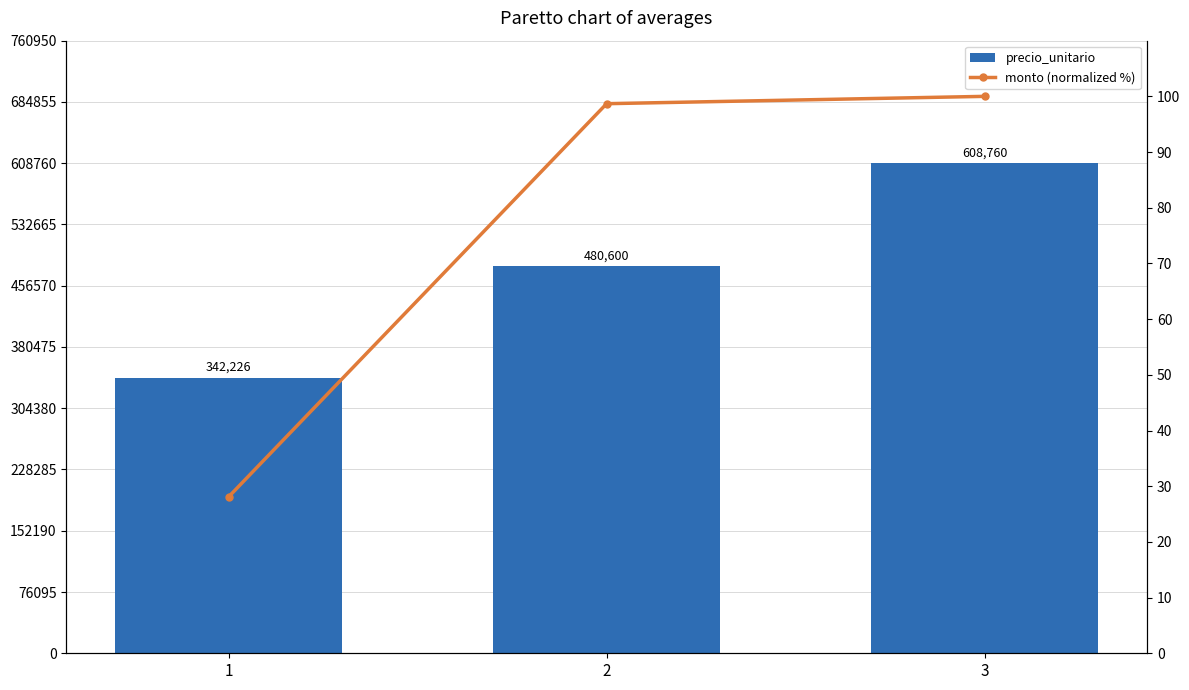

Reading left to right, what are all the values shown in this chart?

precio_unitario: 342226.0	480600.0	608760.0
monto (normalized %): 28.1	98.7	100.0